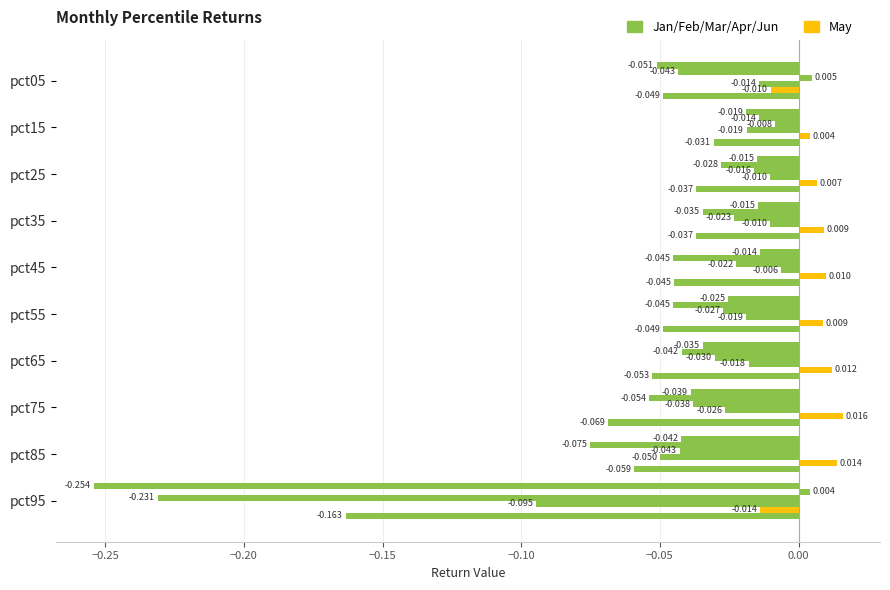

Count the number of categories in the chart.

10